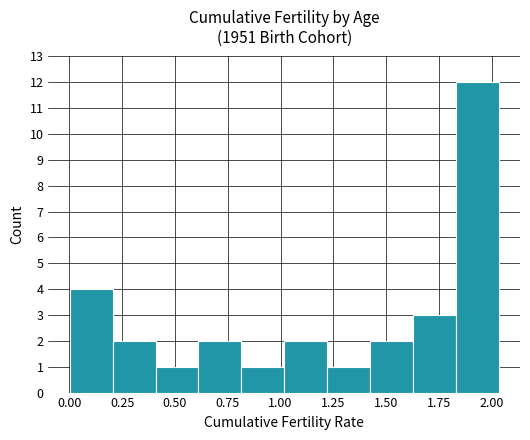

Over which range of the x-axis is the bar tallest?

1.85 to 2.05